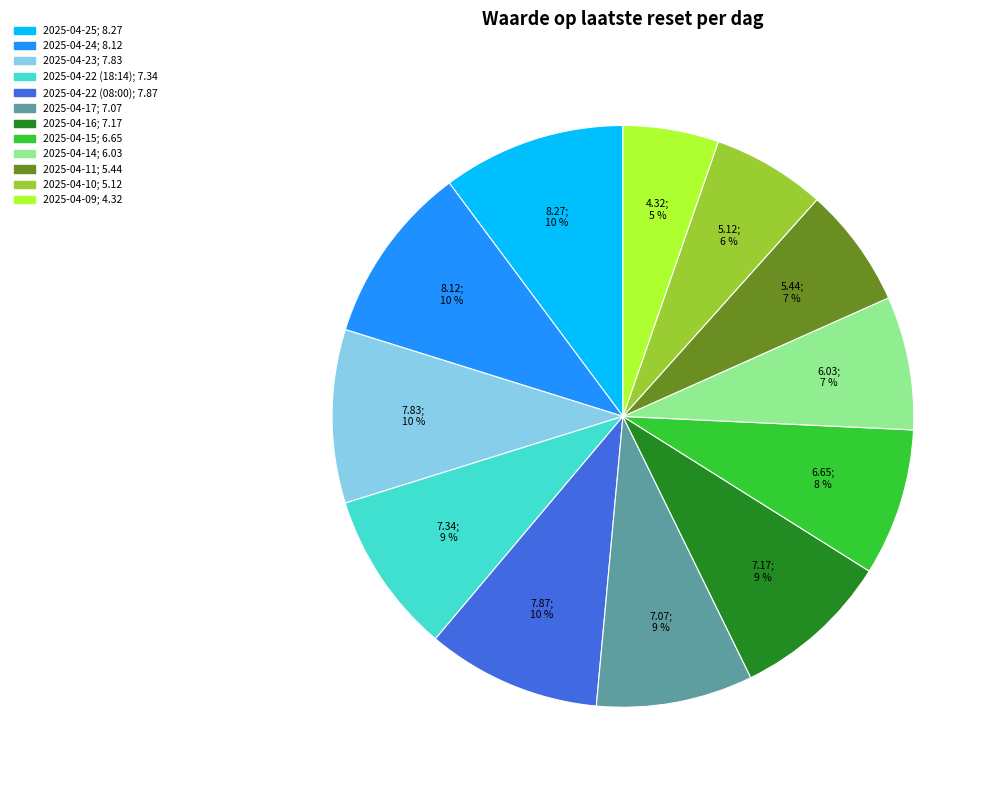

Does 2025-04-25 represent more than half of the total?

No